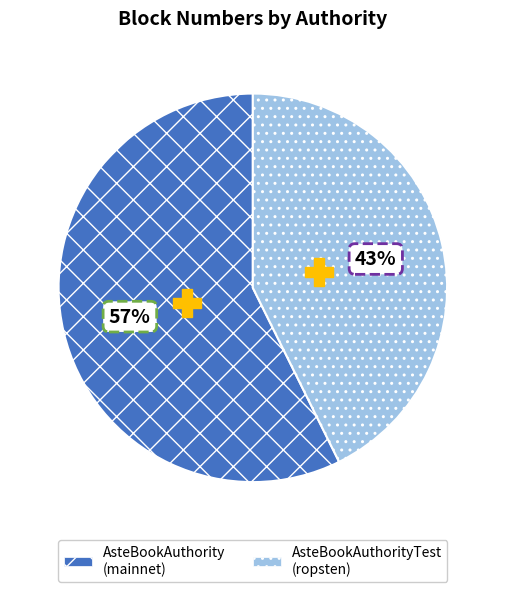

To the nearest percent, what is the average slice percentage?

50%